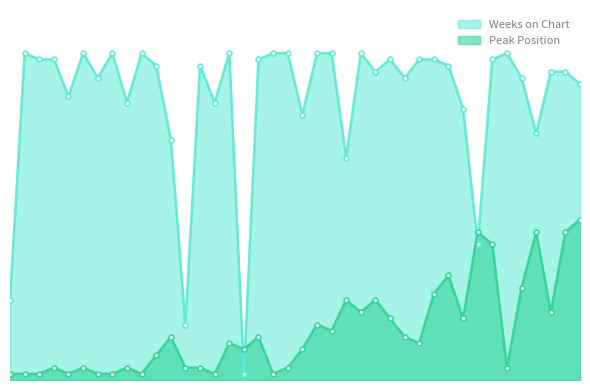

Between which two adjacent categories do Weeks on Chart and Peak Position first intersect?

16 and 17